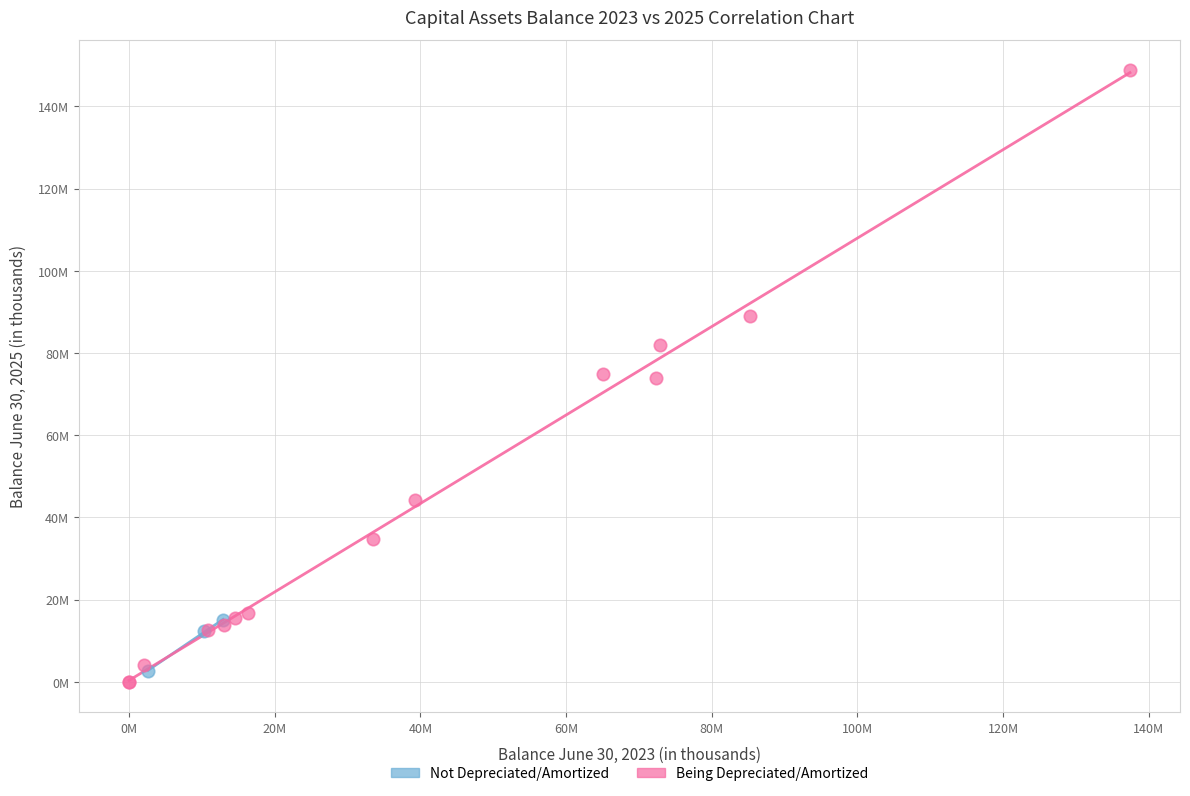

Which series has the widest spread of Y values?

Being Depreciated/Amortized